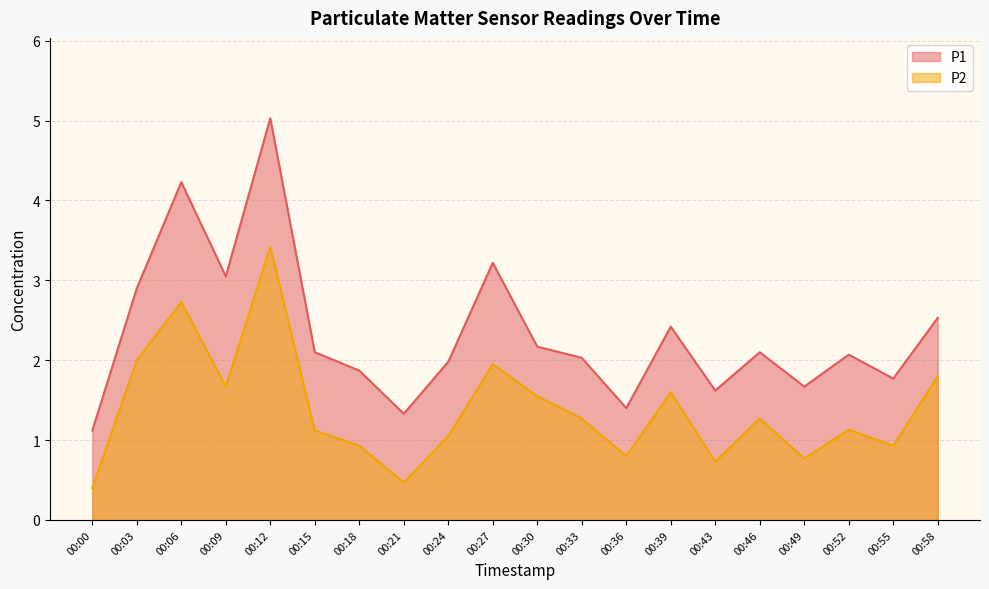

Which series has the widest spread of values?

P1